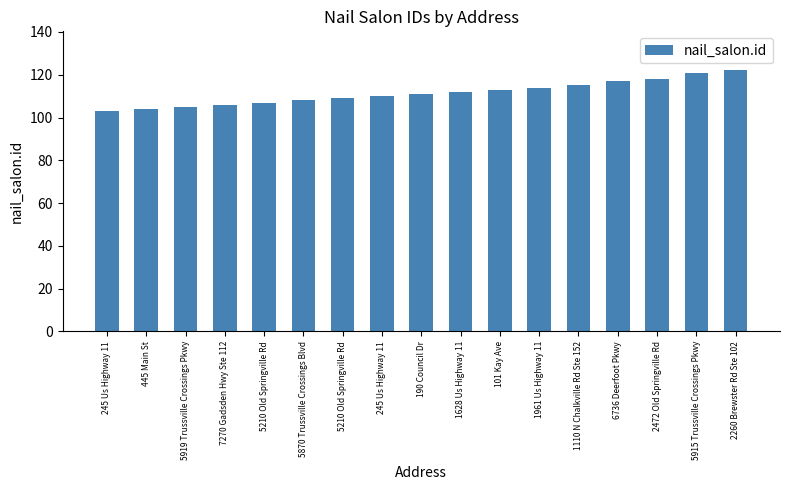

How many distinct data groups are displayed?

1